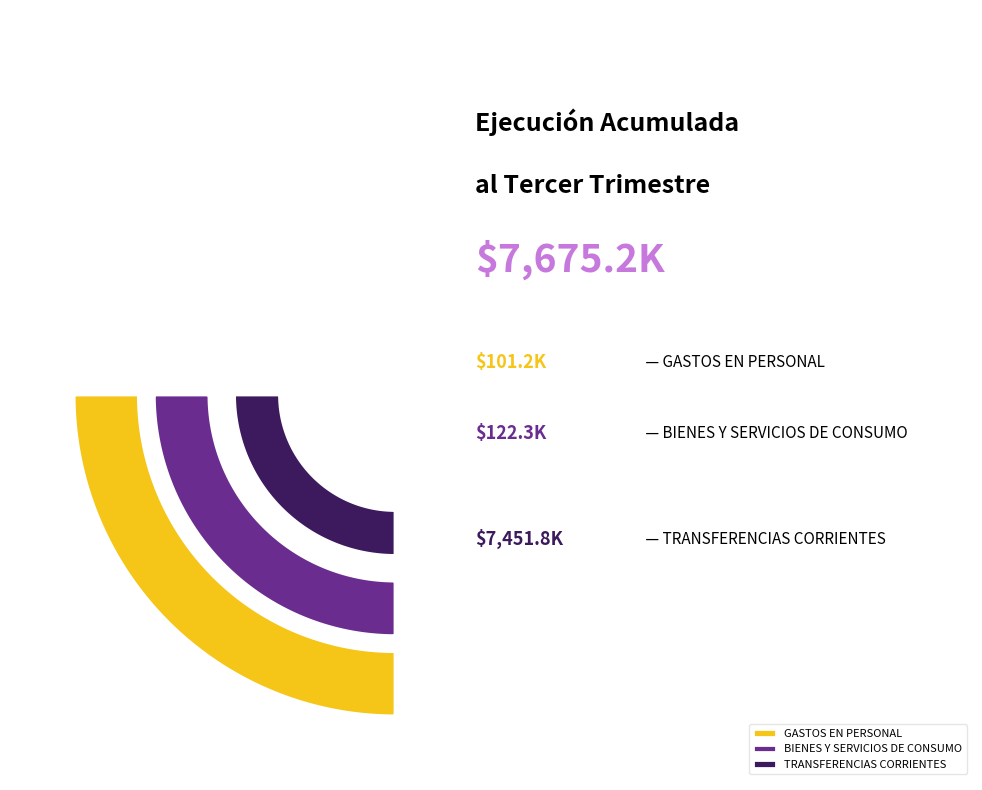

To the nearest percent, what is the difference between the GASTOS EN PERSONAL and TRANSFERENCIAS CORRIENTES slice percentages?

96%